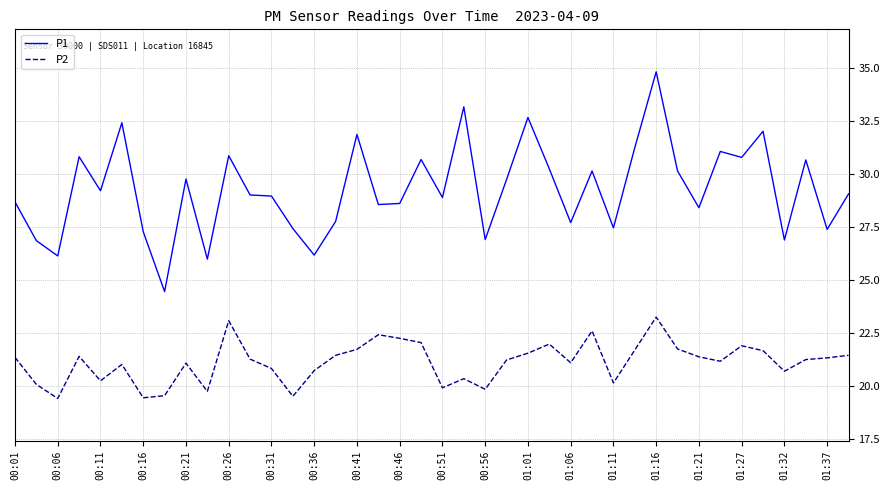

What is the maximum value shown in the chart?

34.8